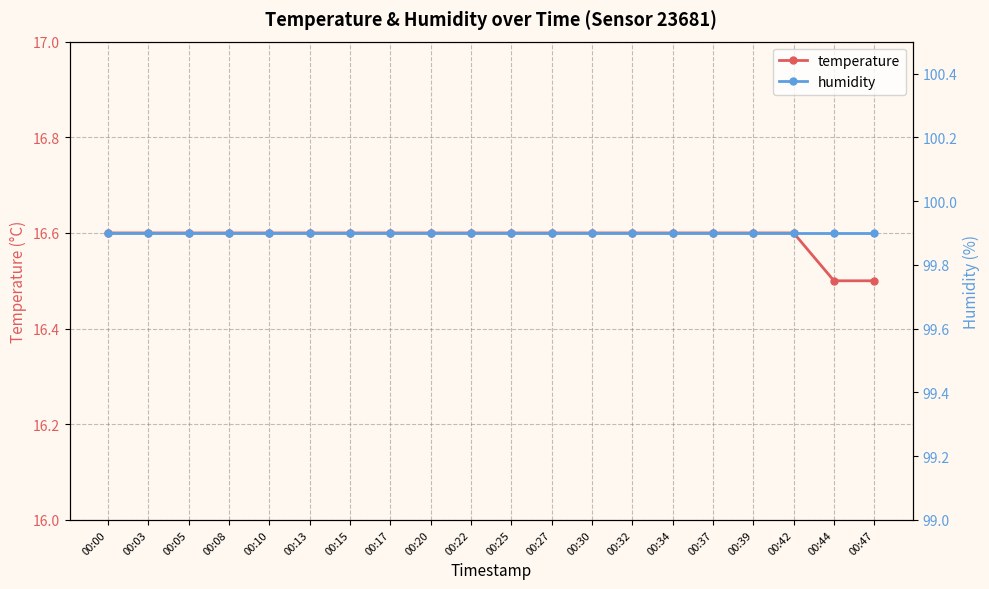

What is the highest value of the temperature series?

16.6